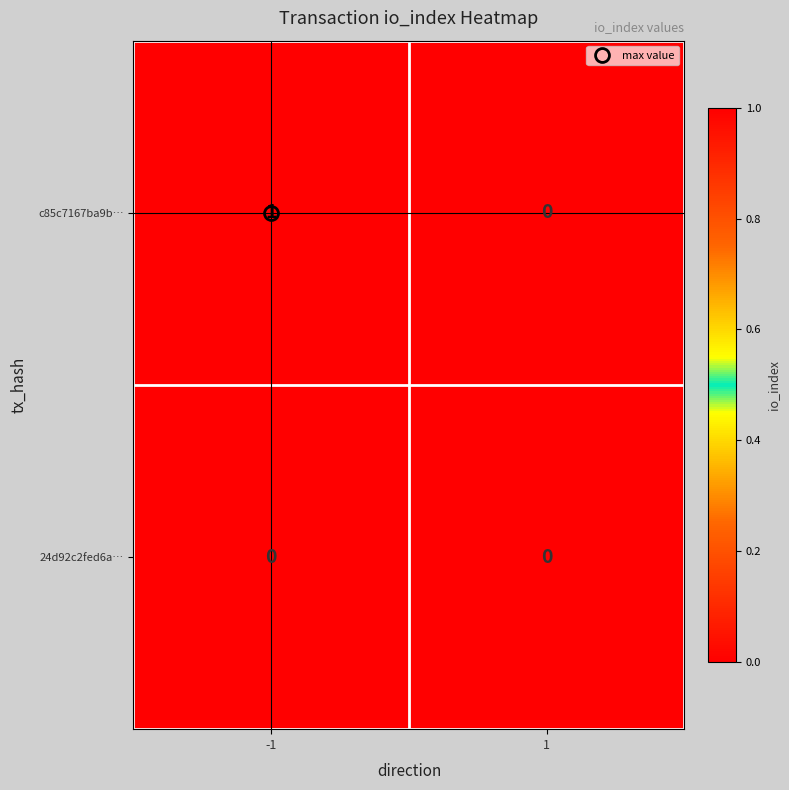

Rank the series by their average value, from highest to lowest.

c85c7167ba9b…, 24d92c2fed6a…